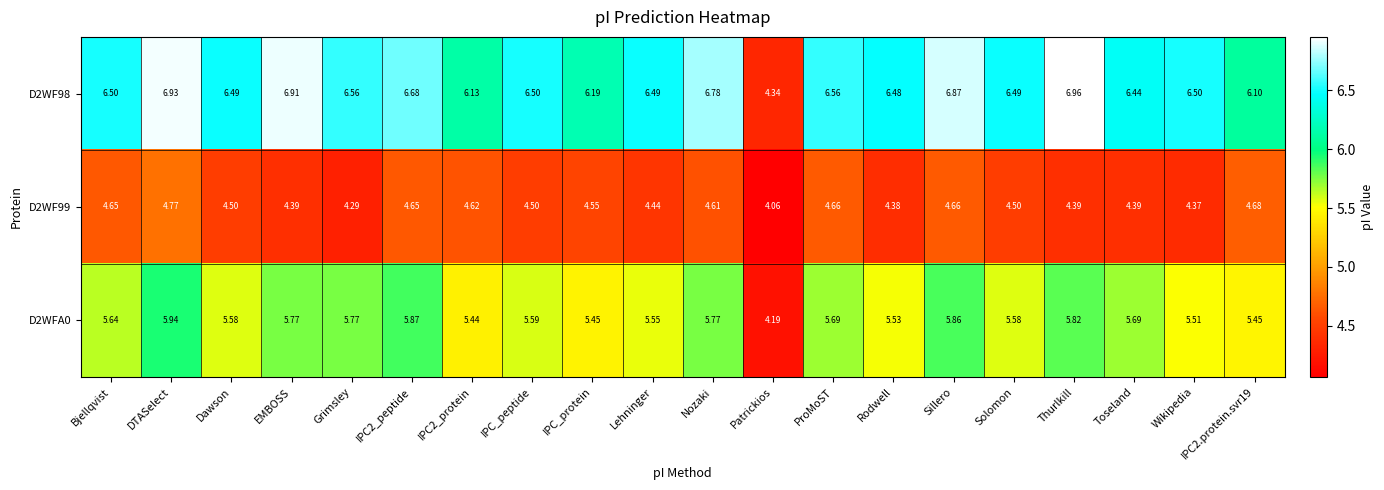

At which label does D2WF98 first exceed 6?

Bjellqvist